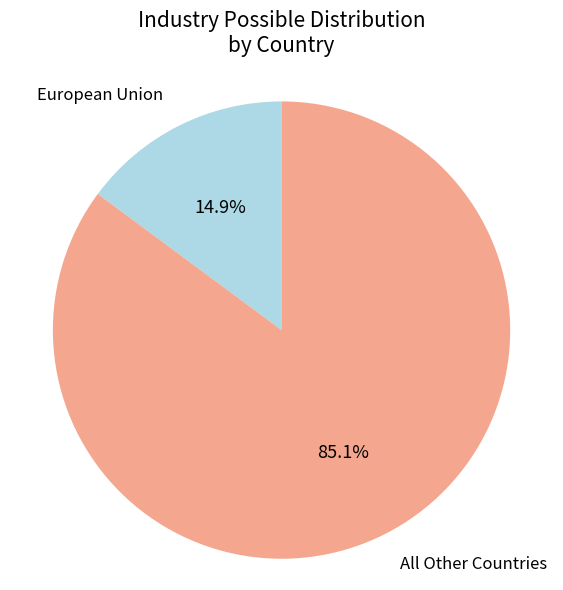

Rank the categories by value from lowest to highest.

European Union, All Other Countries